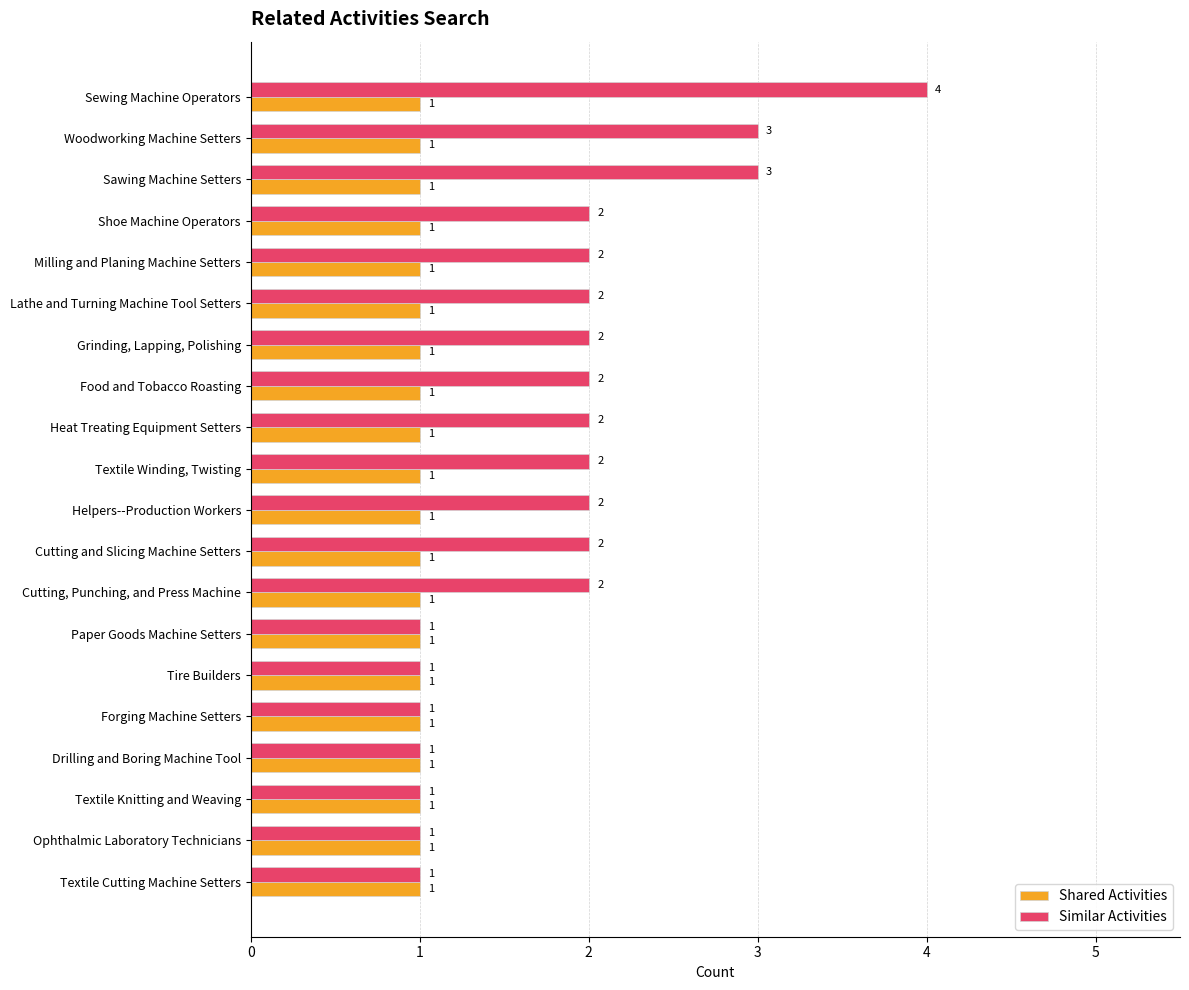

Which category has the highest value across all series?

Sewing Machine Operators